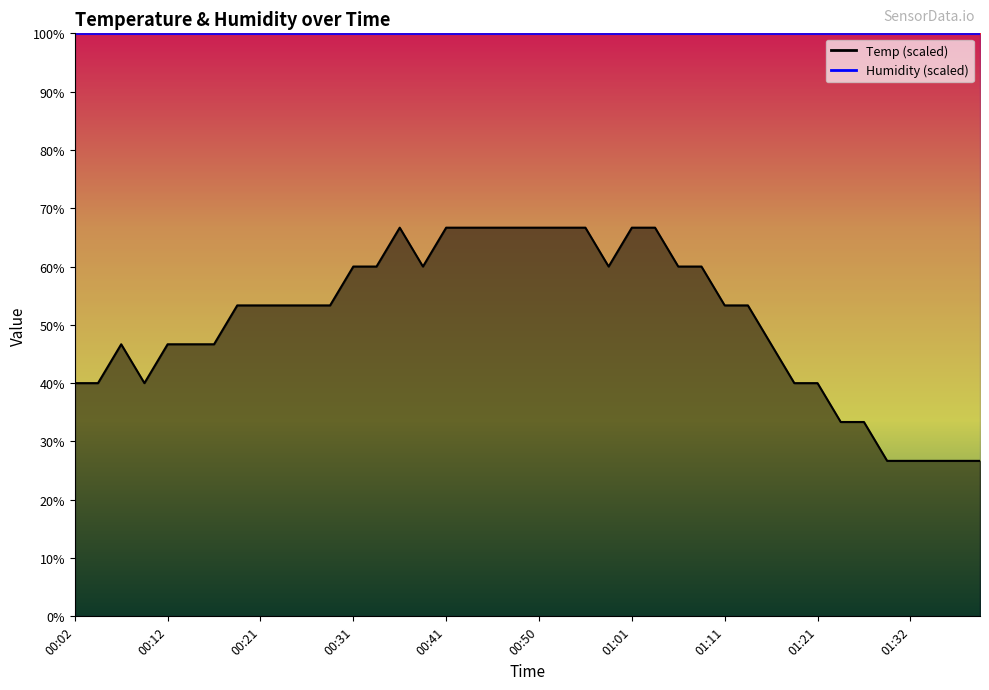

What is the label of the 13th point from the right?

01:08